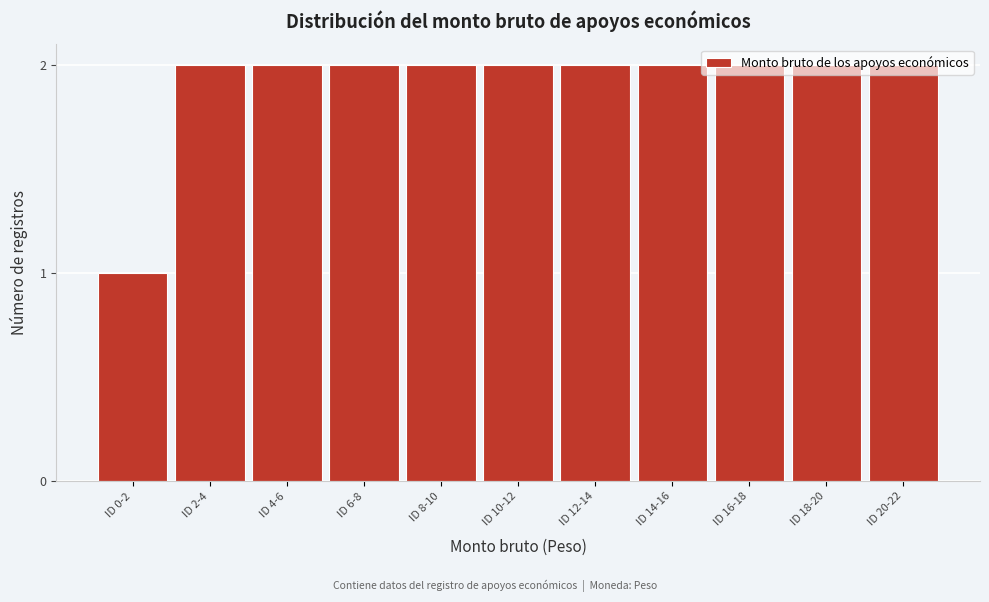

What position from the left is ID 18-20?

10